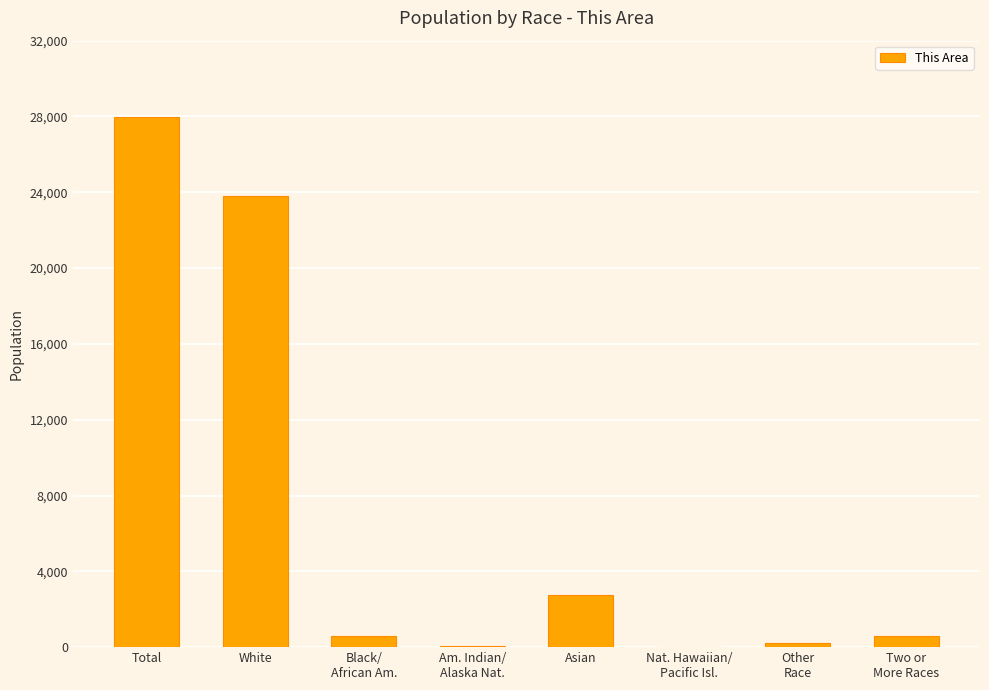

Are the bars horizontal?

No